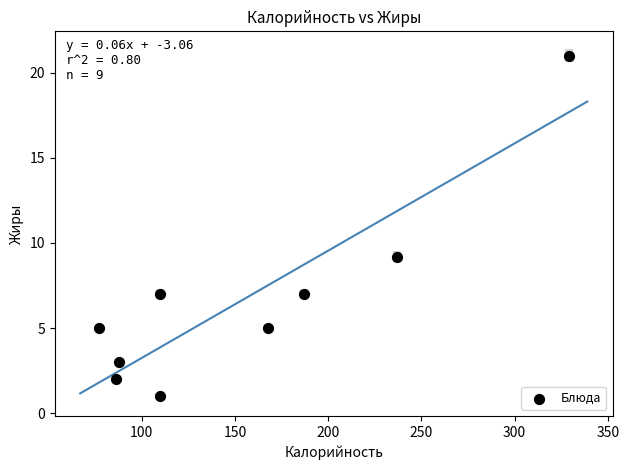

What Y value in the scatter plot is closest to 11?

9.2